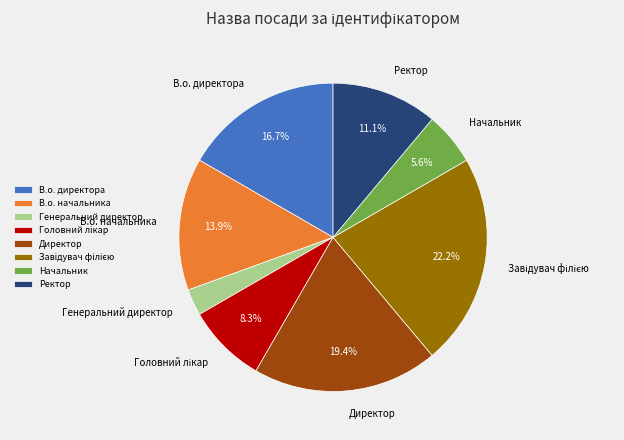

Is there any slice that represents more than half of the pie?

No